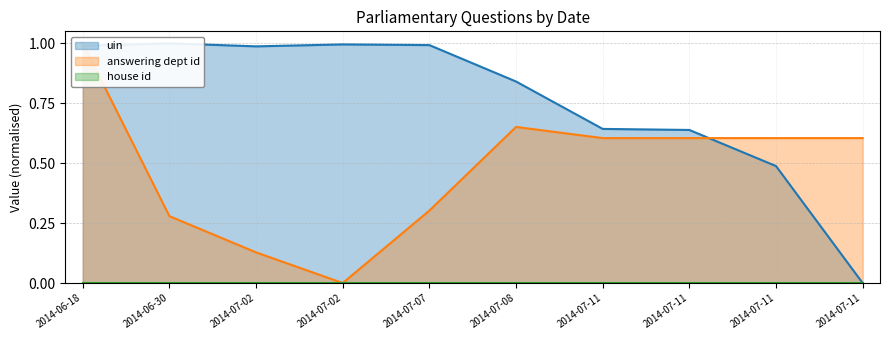

Which series changed the most between 2014-06-30 and 2014-07-11?

uin